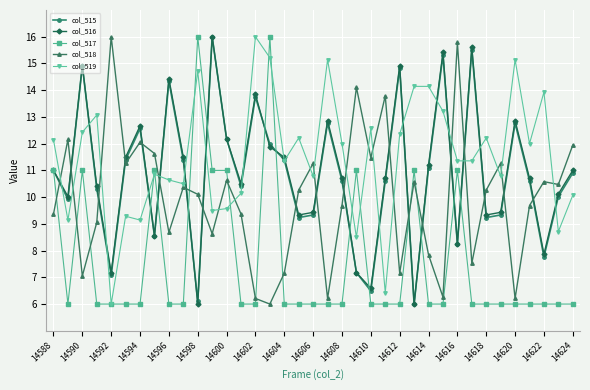

Which series has the largest total across all categories?

col_519